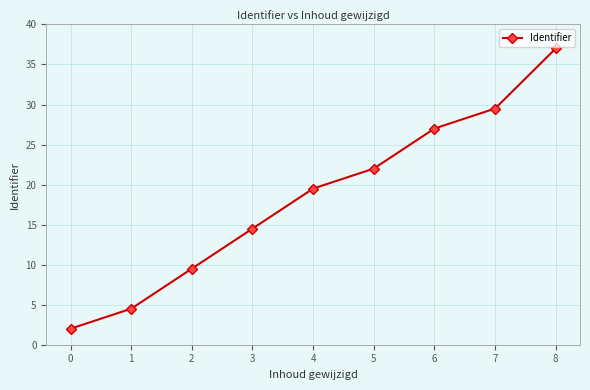

What is the smallest value displayed?

2.0